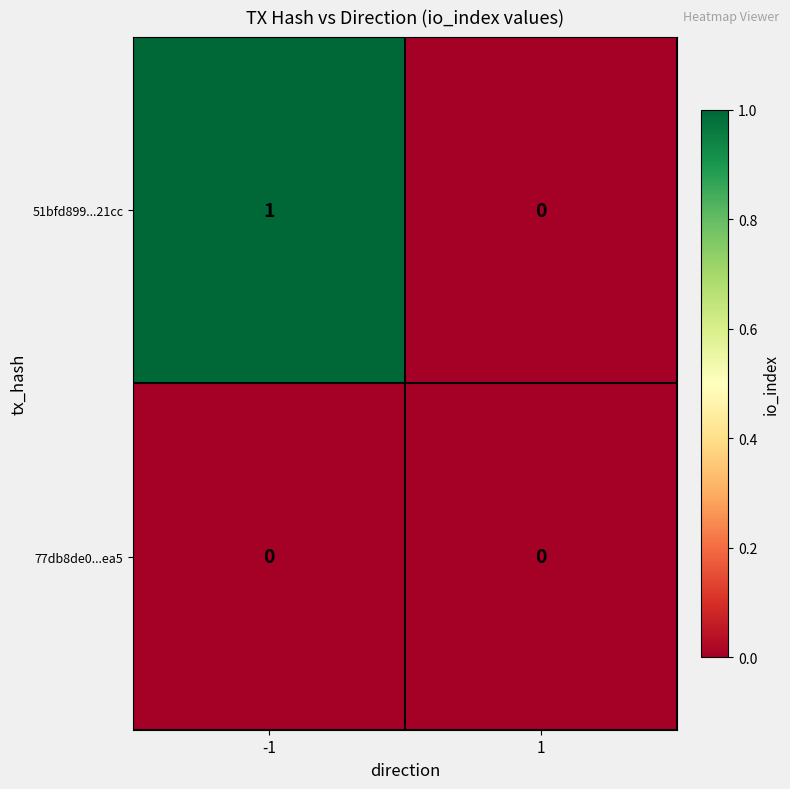

What is the greatest value displayed?

1